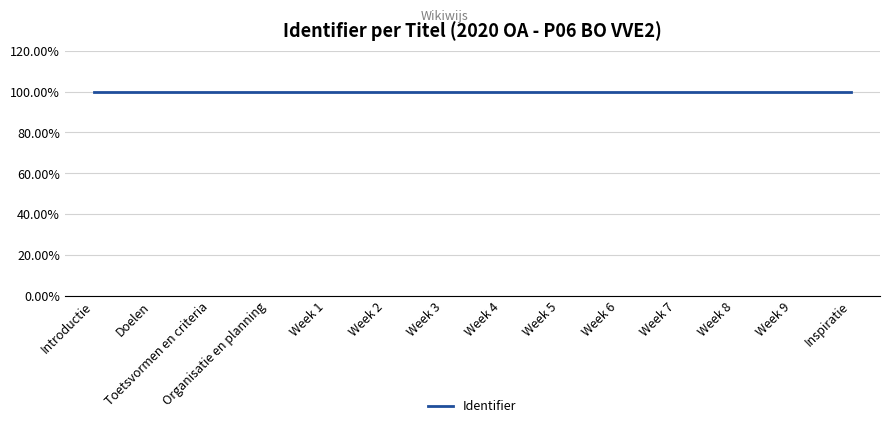

What is the minimum value shown in the chart?

100.0